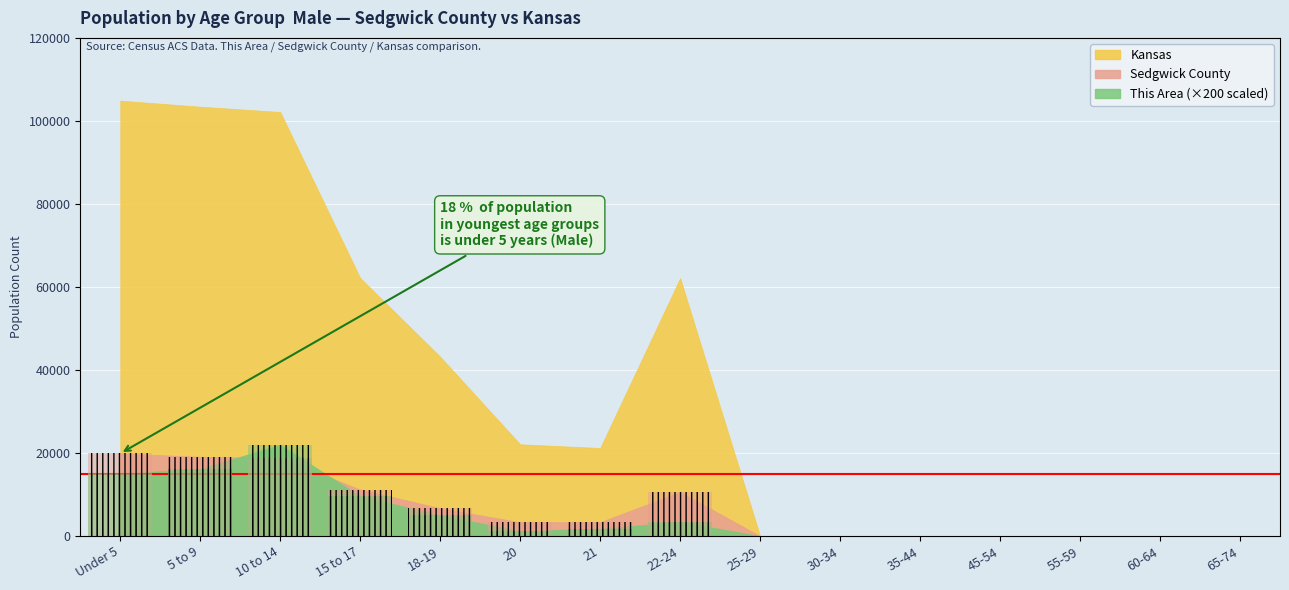

Is it true that This Area equals -14509 at 45-54?

False